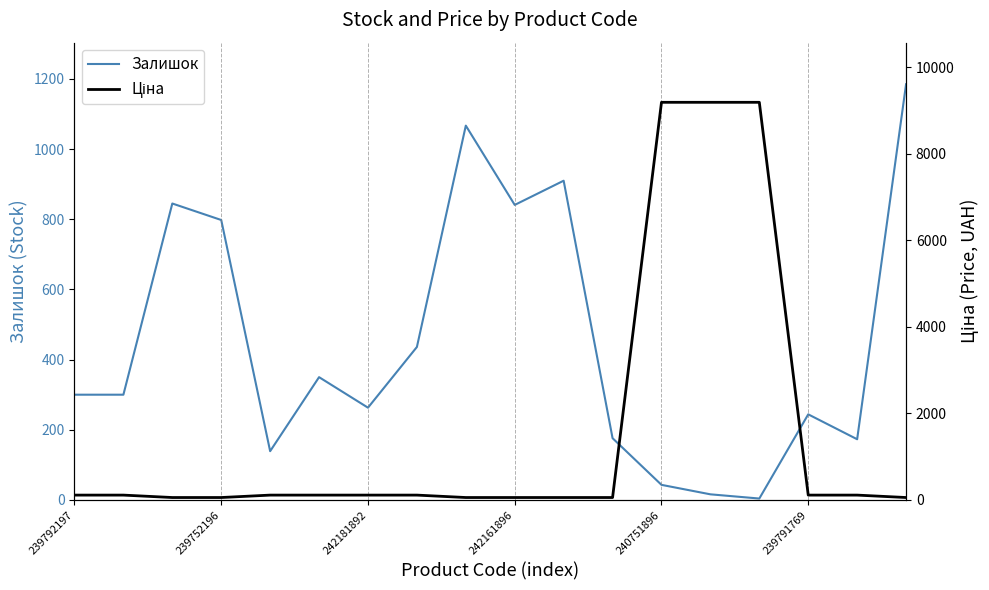

What is the maximum value for Залишок?

1185